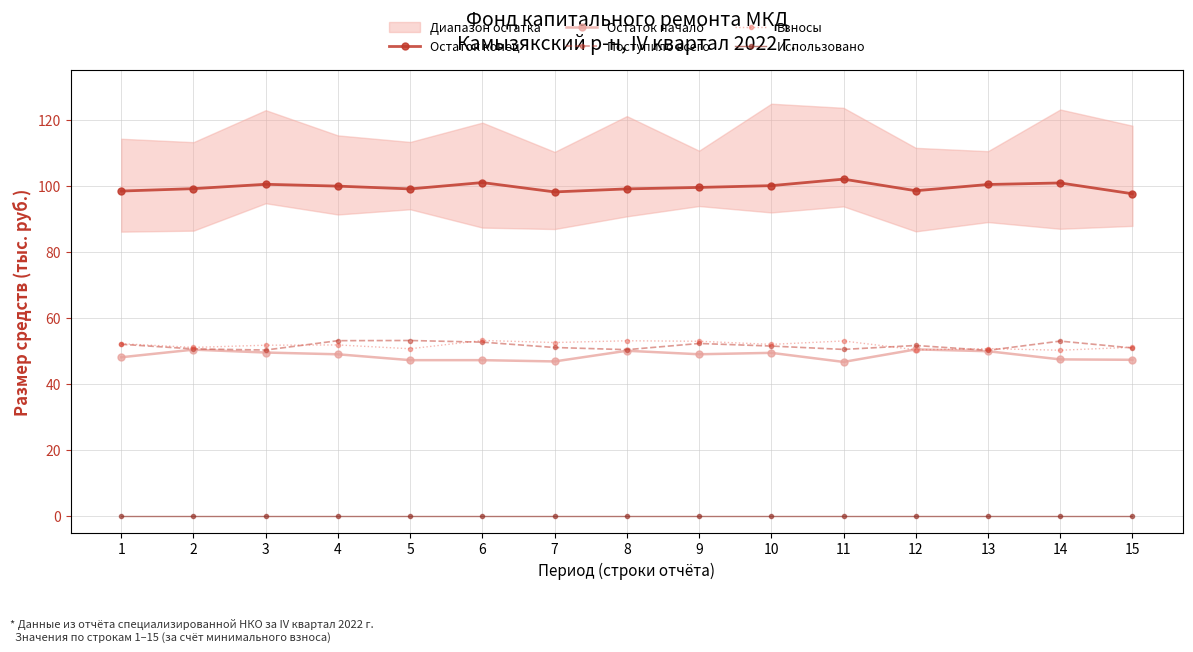

What is the maximum value shown in the chart?

102.1